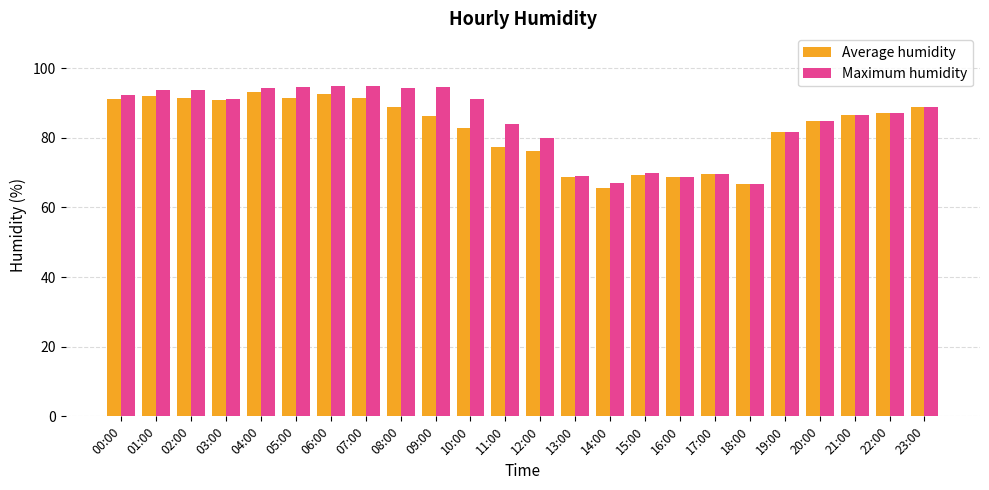

What is the difference between the maximum and minimum values in the Maximum humidity series?

28.3